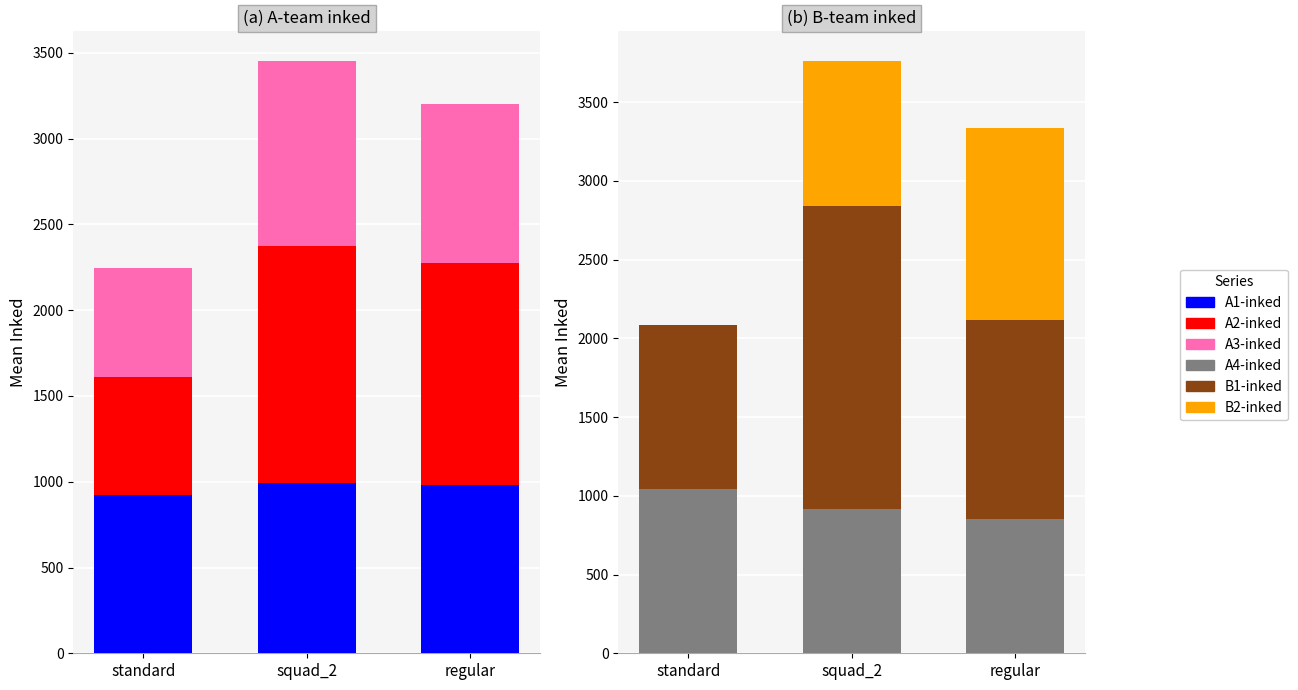

What position from the right is squad_2?

2